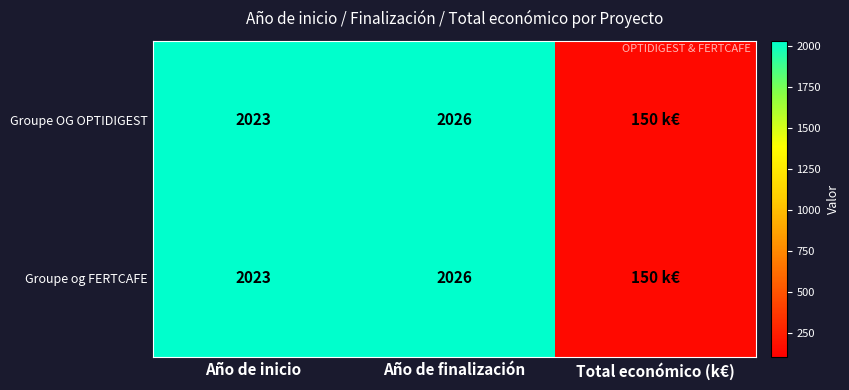

Between Año de finalización and Total económico (k€), which is larger?

Año de finalización